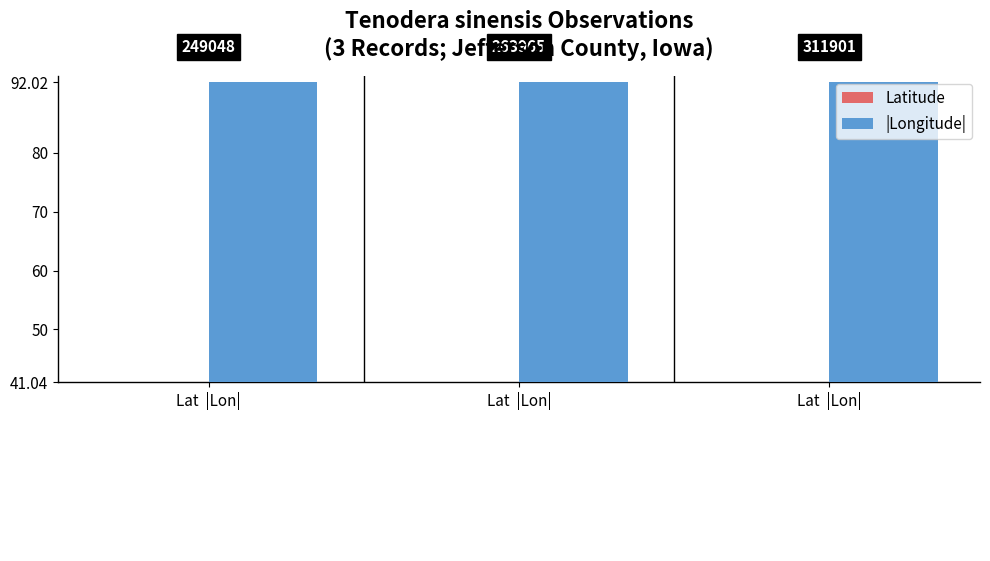

At how many categories does at least one series exceed 61?

3